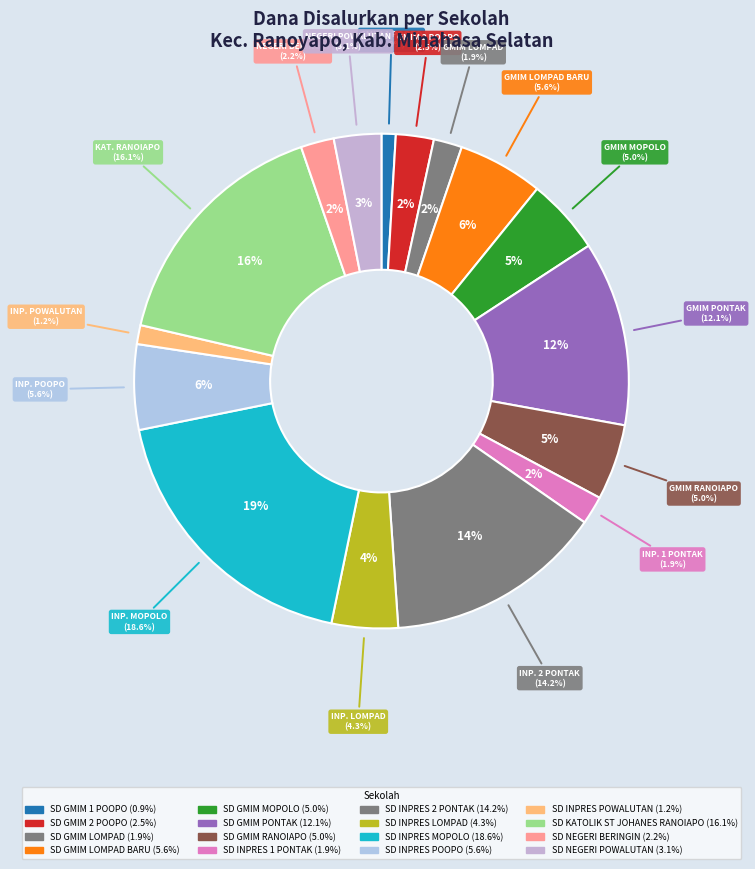

What percentage is the SD NEGERI POWALUTAN slice, to the nearest percent?

3%